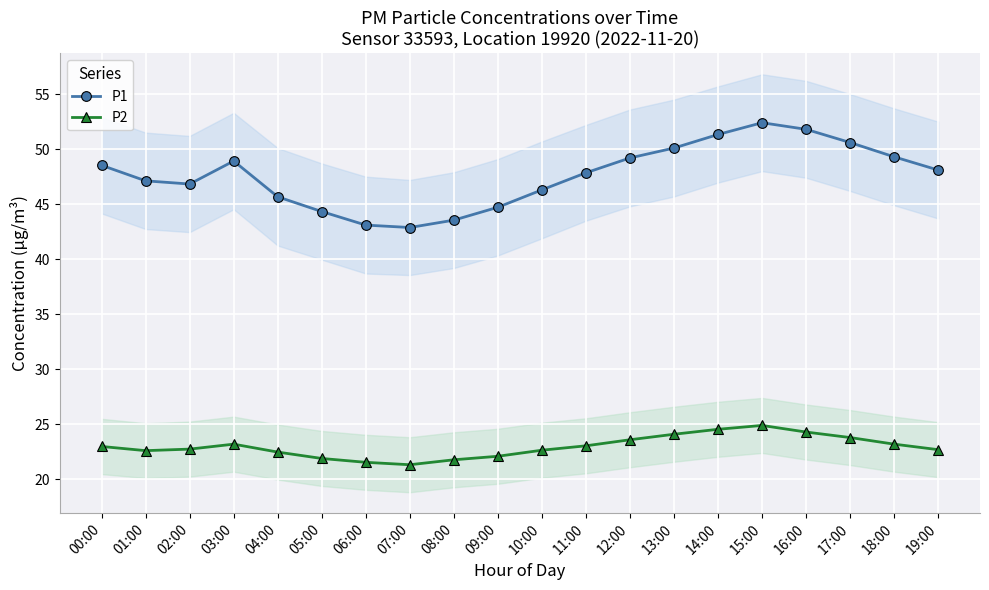

Between 00:00 and 14:00, which is larger?

14:00